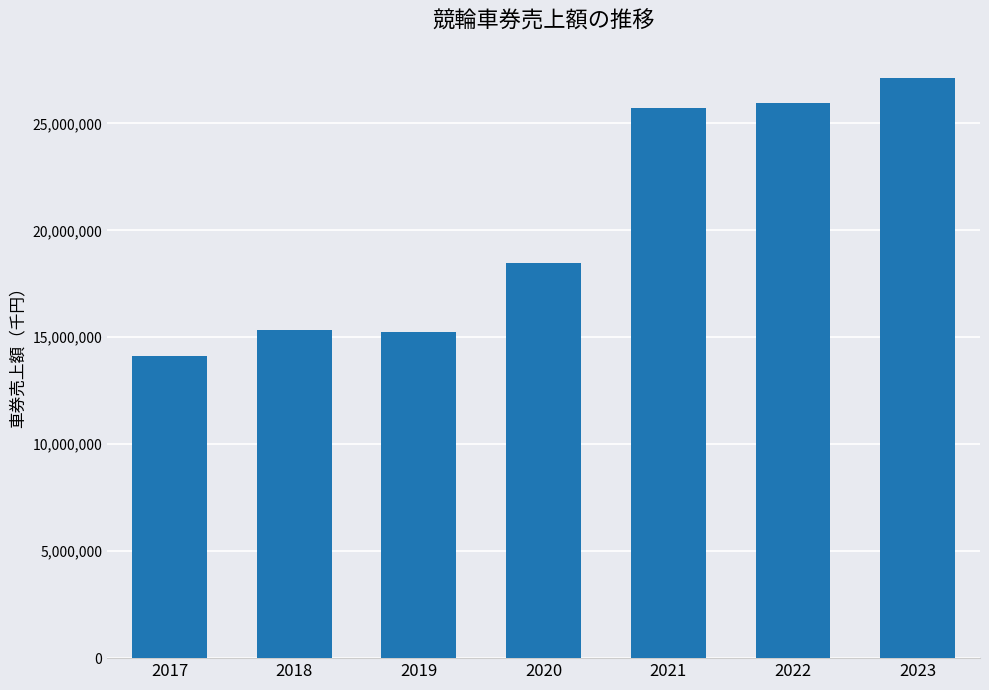

What is the change in value from 2018 to 2021?

+10393207